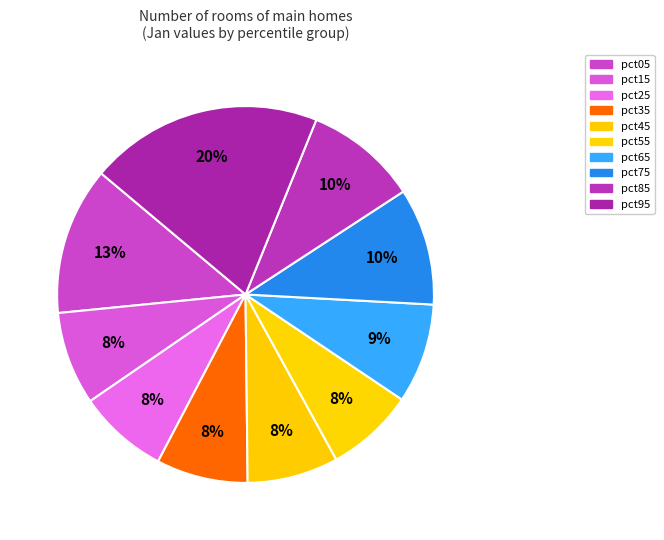

How many slices are in this pie chart?

10